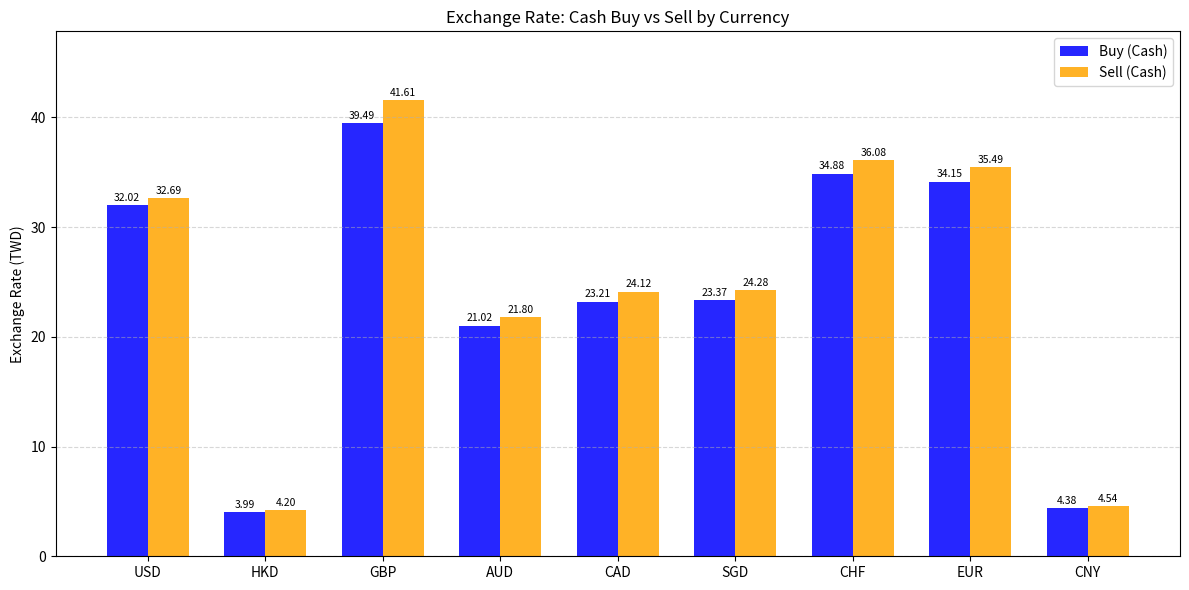

How many data points in Buy (Cash) are less than 23?

3